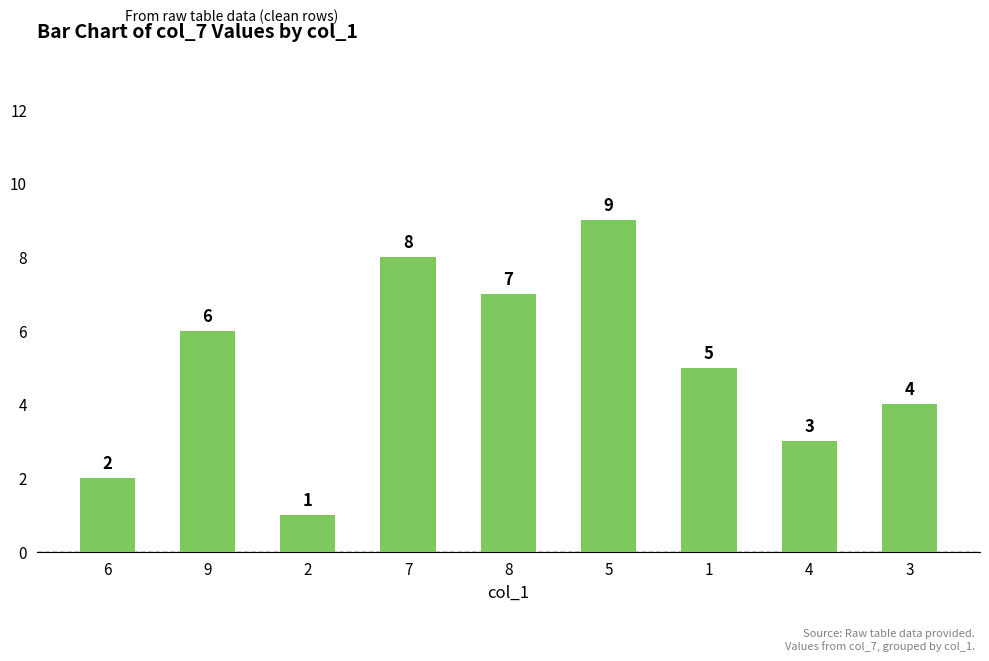

How many data points does each series have?

9